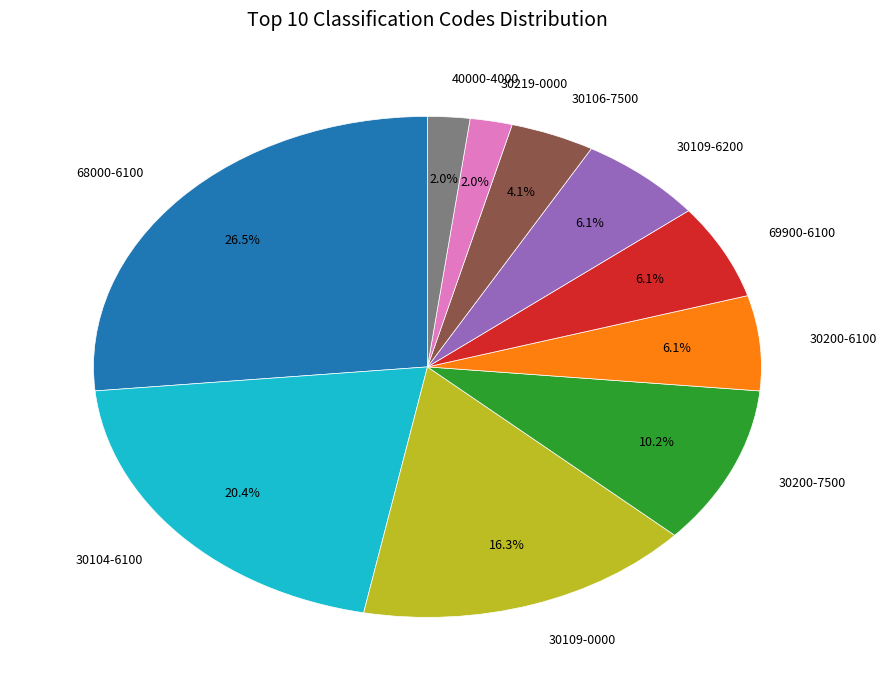

Combined, do 69900-6100 and 30106-7500 account for over 50%?

No